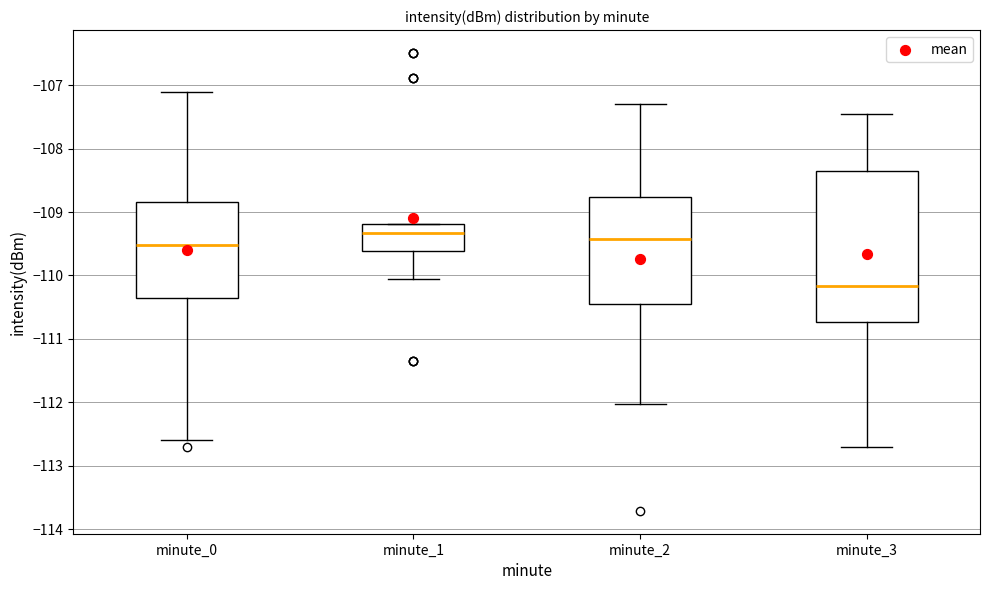

Comparing the boxes themselves (not the whiskers), which one is the tallest?

minute_3